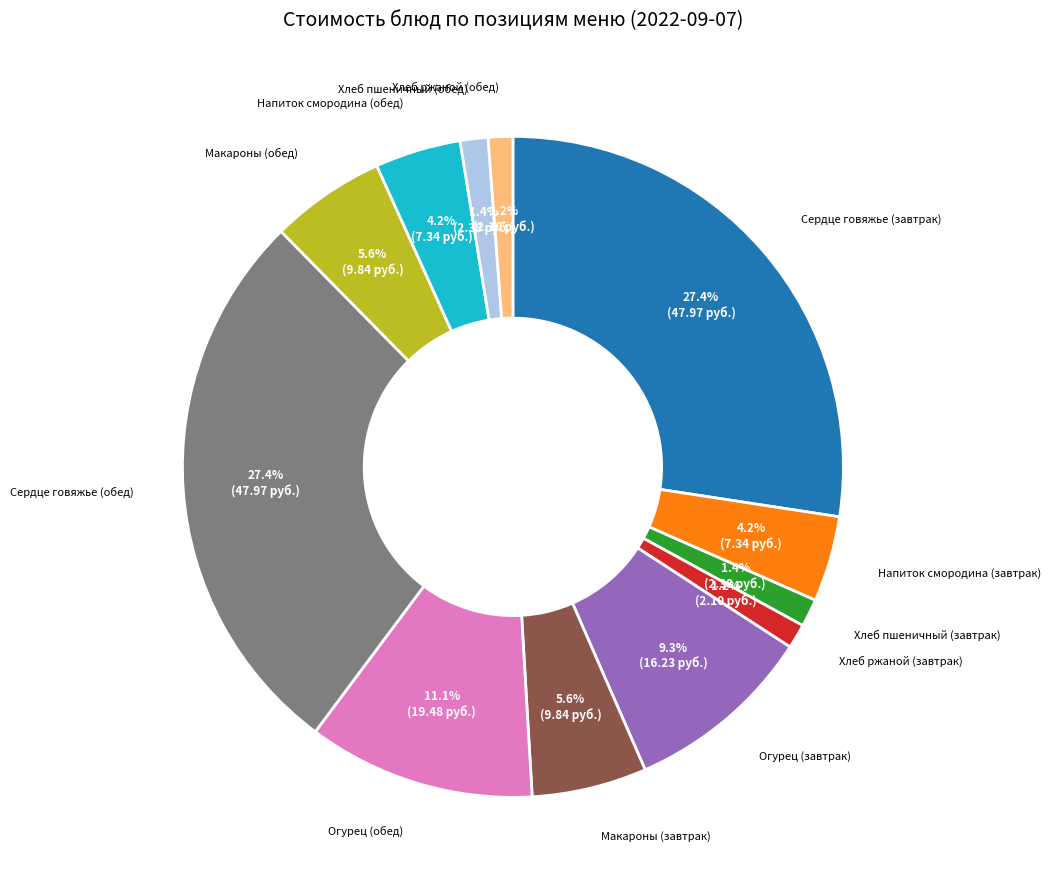

Does any single category account for the majority?

No